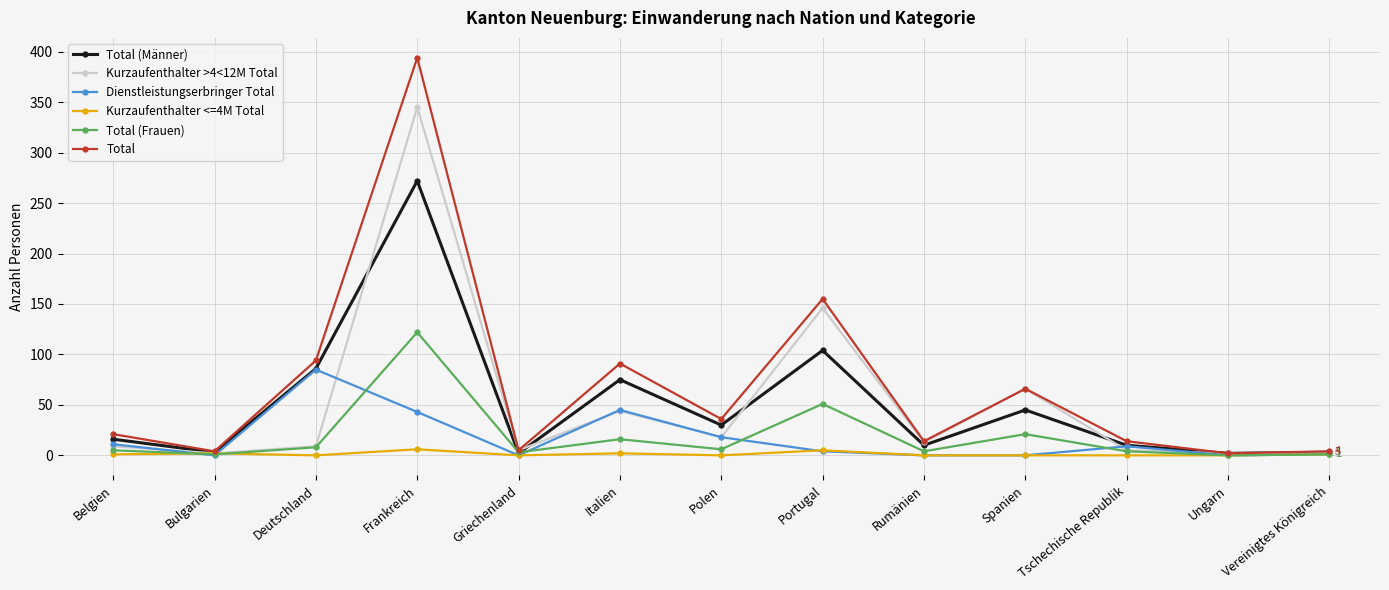

What is the value of the Total (Frauen) point at the 8th from the left?

51